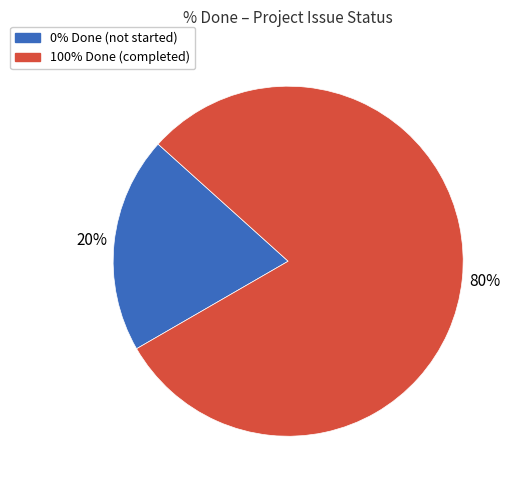

Does any single category account for the majority?

Yes